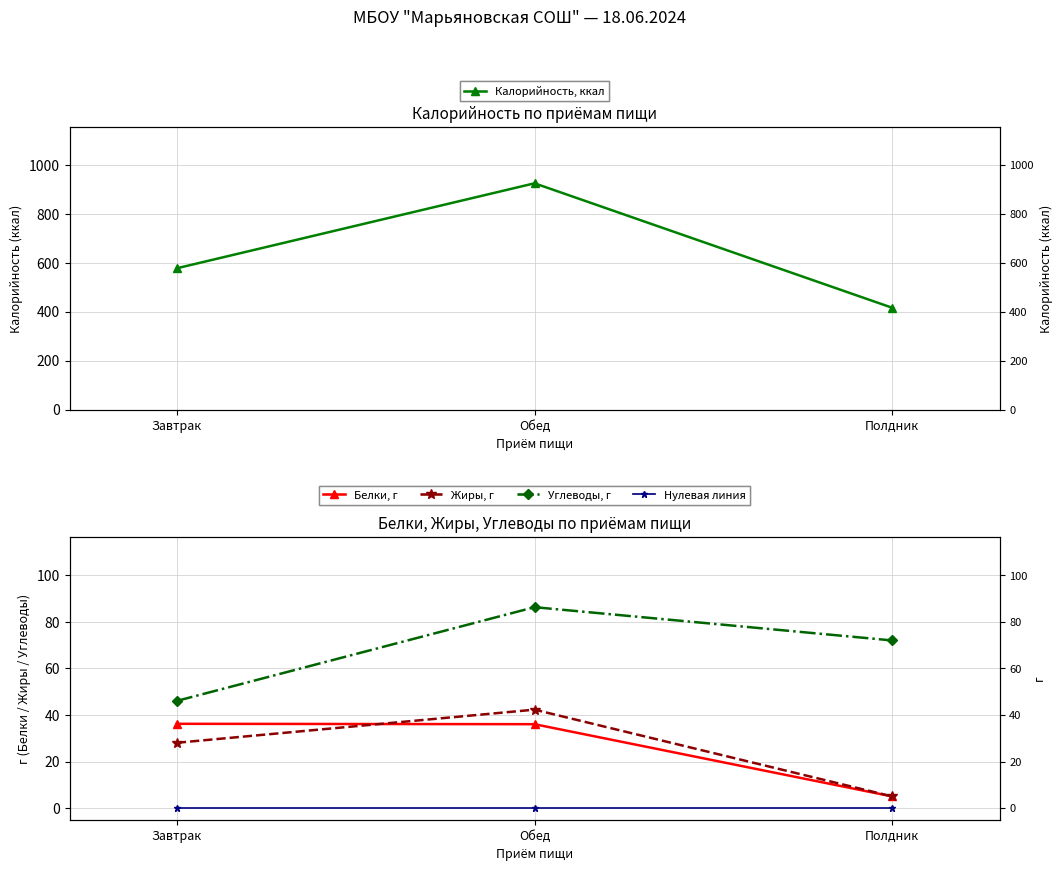

What is the maximum value shown in the chart?

924.6